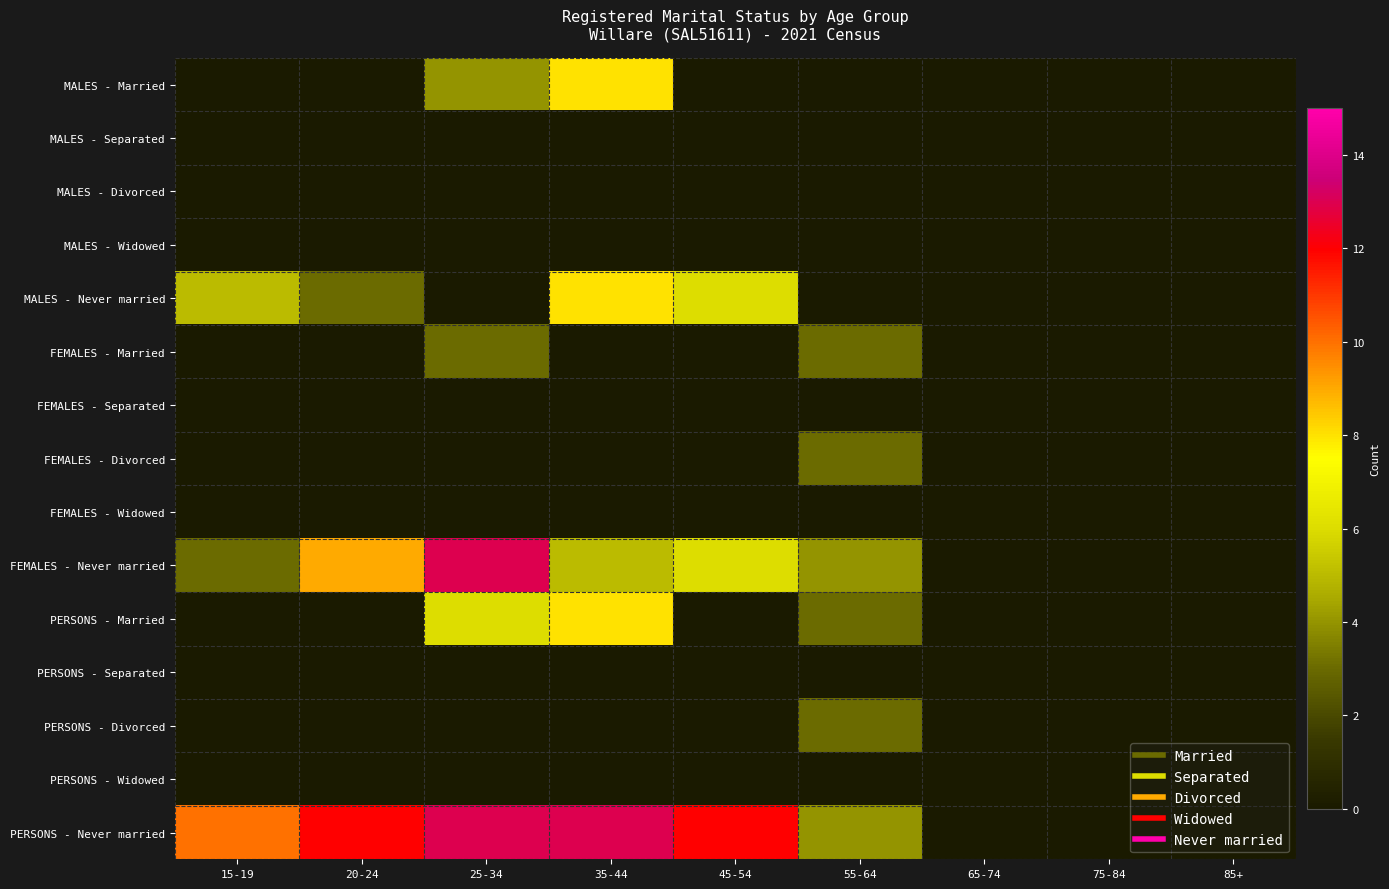

What is the maximum value shown in the chart?

13